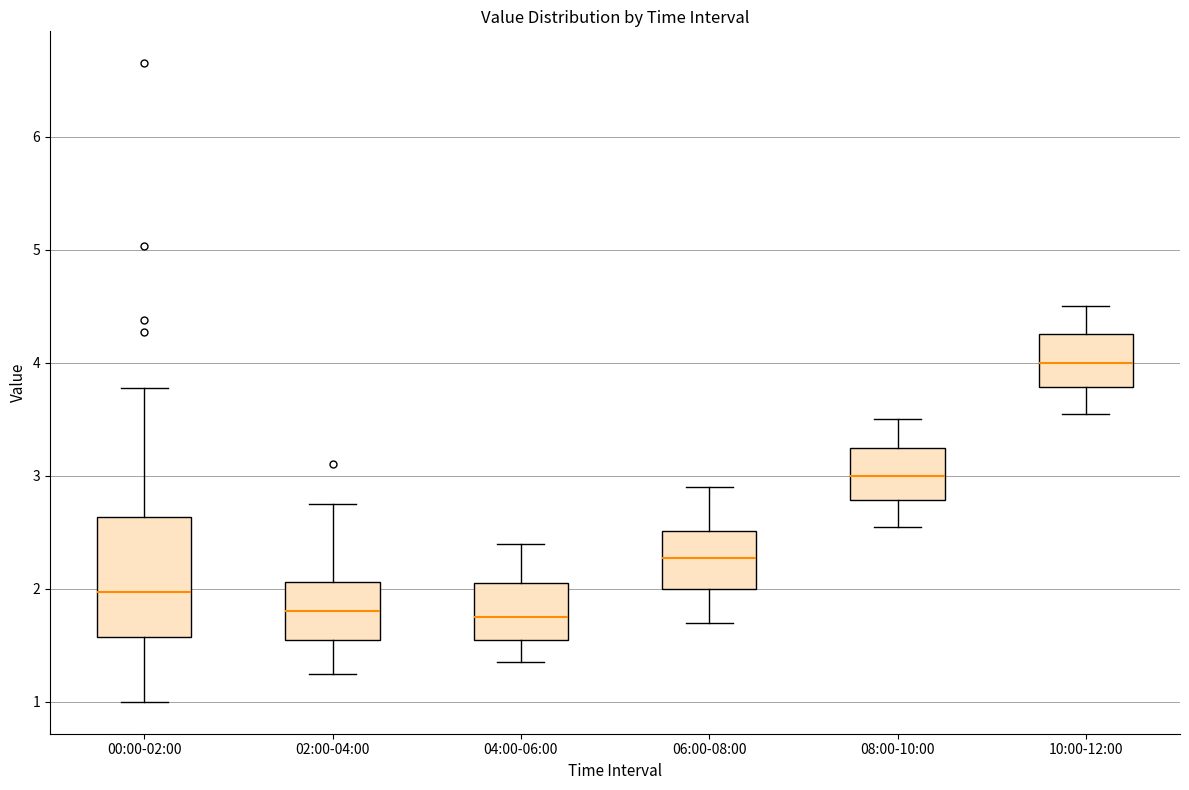

Reading left to right, transcribe this box plot: for each box, give where its median line is, the range the box spans, and where its two whiskers end, as read against the y-axis. The values are not printed on the chart, so give them approximately, as read against the axis.

00:00-02:00: median 2.0, box 1.6 to 2.6, whiskers 1.0 to 3.8
02:00-04:00: median 1.8, box 1.6 to 2.1, whiskers 1.3 to 2.8
04:00-06:00: median 1.8, box 1.6 to 2.1, whiskers 1.4 to 2.4
06:00-08:00: median 2.3, box 2.0 to 2.5, whiskers 1.7 to 2.9
08:00-10:00: median 3.0, box 2.8 to 3.3, whiskers 2.6 to 3.5
10:00-12:00: median 4.0, box 3.8 to 4.3, whiskers 3.6 to 4.5